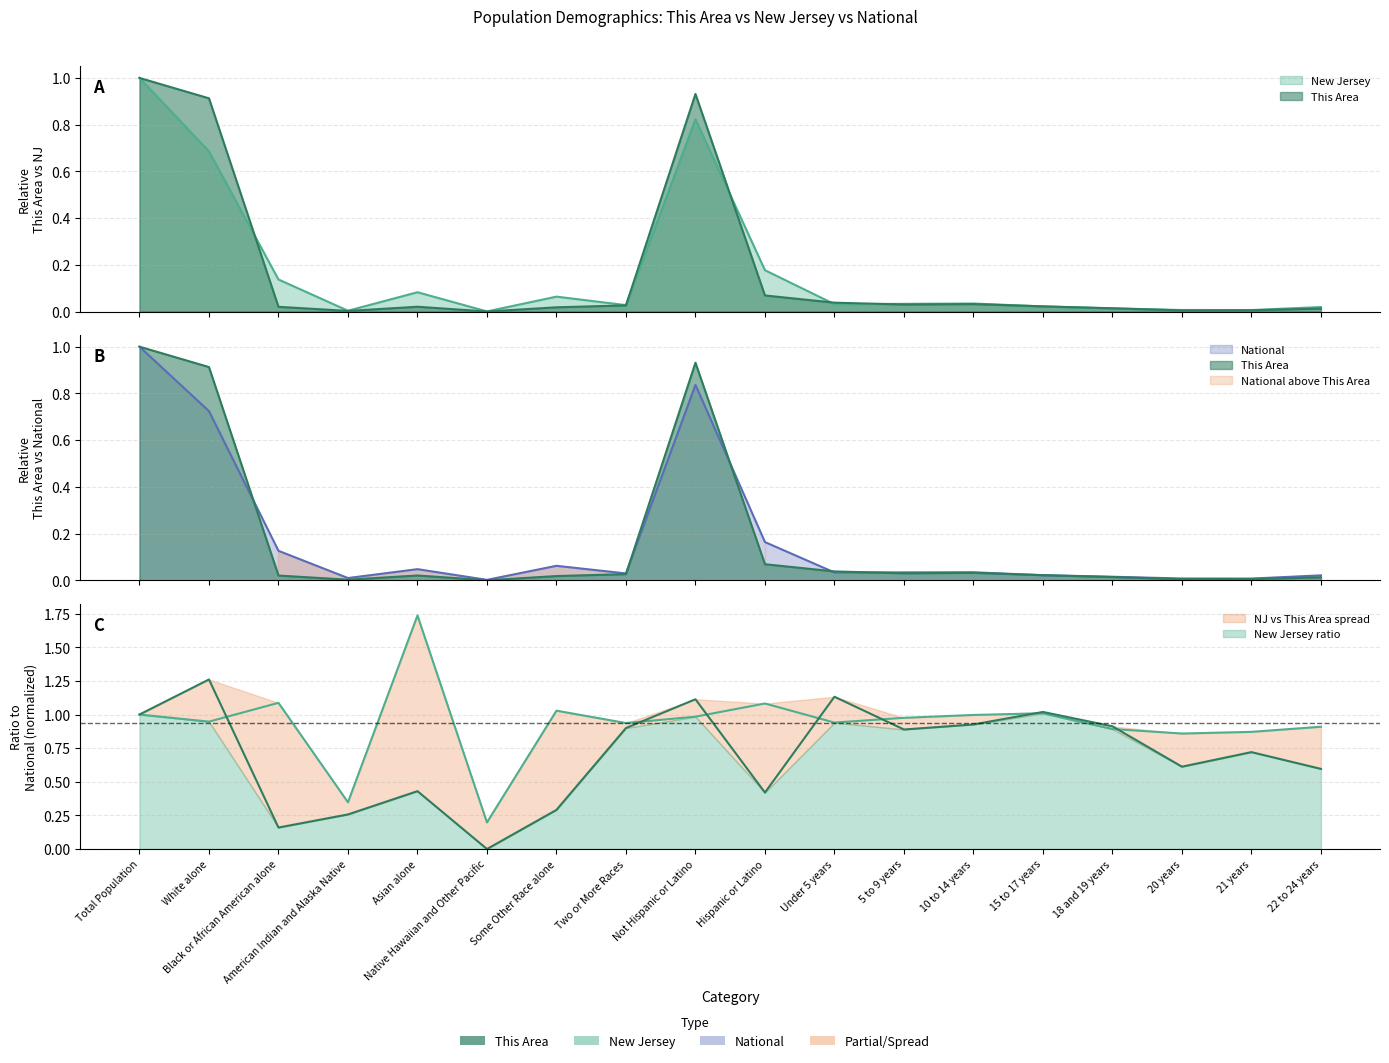

Rank the series at Total Population from lowest to highest value.

This Area, New Jersey, National